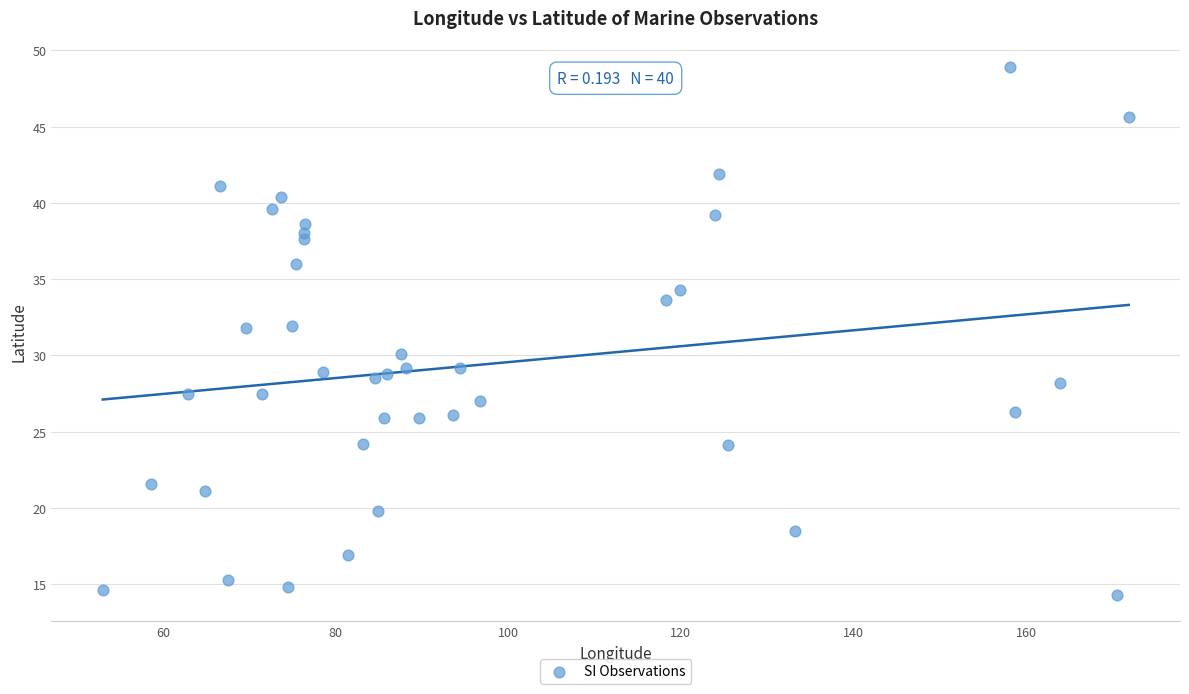

What is the range of X values (max minus min)?

118.9